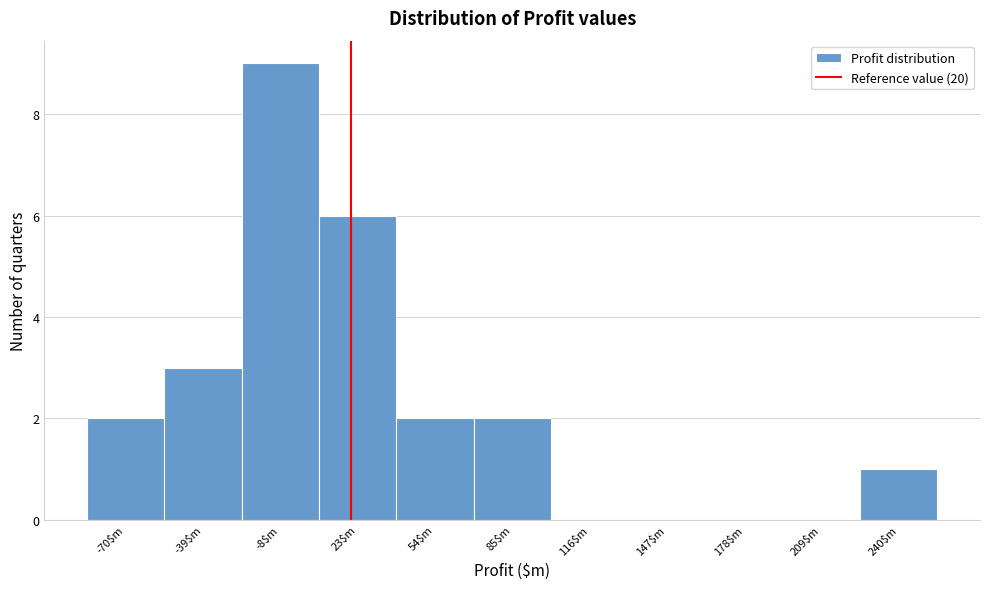

Which range on the x-axis has the tallest bar?

-25 to 5